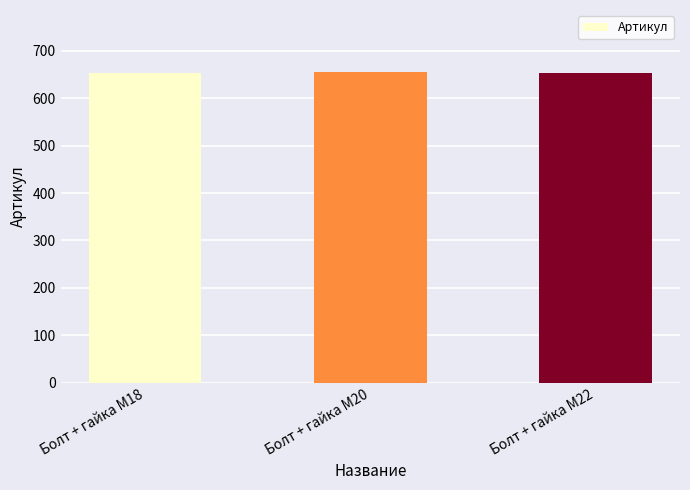

What is the ratio of the value at Болт + гайка M22 to the value at Болт + гайка M20?

1.0